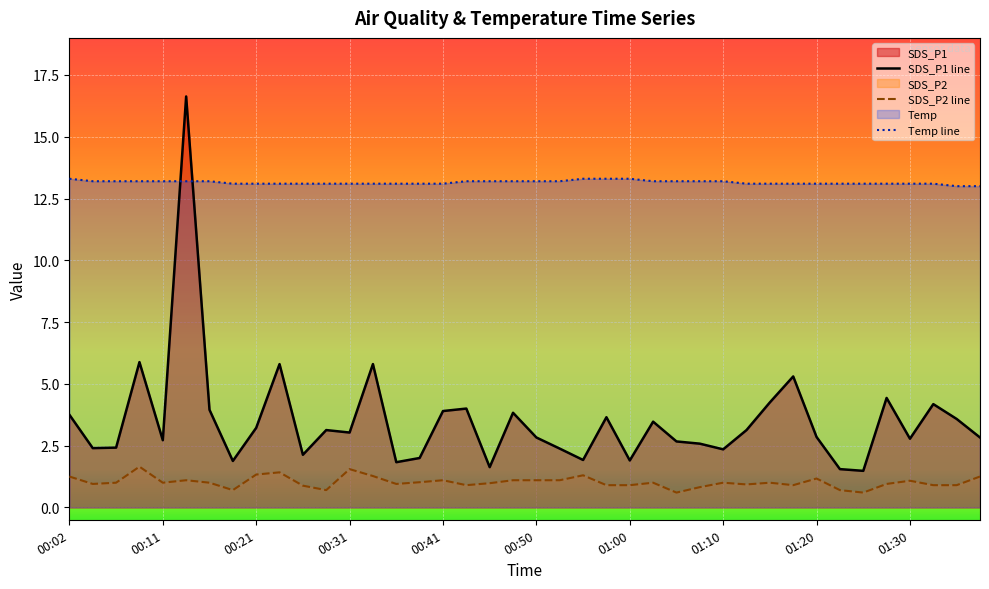

Reading right to left, what are all the values shown in this chart?

SDS_P1: 01:38=2.8	01:35=3.6	01:33=4.2	01:30=2.8	01:28=4.4	01:25=1.5	01:23=1.6	01:20=2.9	01:18=5.3	01:15=4.2	01:13=3.1	01:10=2.4	01:08=2.6	01:05=2.7	01:03=3.5	01:00=1.9	00:58=3.6	00:55=1.9	00:53=2.4	00:50=2.8	00:48=3.8	00:46=1.6	00:43=4.0	00:41=3.9	00:38=2.0	00:36=1.8	00:33=5.8	00:31=3.0	00:28=3.1	00:26=2.1	00:24=5.8	00:21=3.2	00:19=1.9	00:16=4.0	00:14=16.6	00:11=2.7	00:09=5.9	00:07=2.4	00:04=2.4	00:02=3.8
SDS_P2: 01:38=1.2	01:35=0.9	01:33=0.9	01:30=1.1	01:28=0.9	01:25=0.6	01:23=0.7	01:20=1.2	01:18=0.9	01:15=1.0	01:13=0.9	01:10=1.0	01:08=0.8	01:05=0.6	01:03=1.0	01:00=0.9	00:58=0.9	00:55=1.3	00:53=1.1	00:50=1.1	00:48=1.1	00:46=1.0	00:43=0.9	00:41=1.1	00:38=1.0	00:36=0.9	00:33=1.3	00:31=1.6	00:28=0.7	00:26=0.9	00:24=1.4	00:21=1.3	00:19=0.7	00:16=1.0	00:14=1.1	00:11=1.0	00:09=1.6	00:07=1.0	00:04=0.9	00:02=1.2
Temp: 01:38=13.0	01:35=13.0	01:33=13.1	01:30=13.1	01:28=13.1	01:25=13.1	01:23=13.1	01:20=13.1	01:18=13.1	01:15=13.1	01:13=13.1	01:10=13.2	01:08=13.2	01:05=13.2	01:03=13.2	01:00=13.3	00:58=13.3	00:55=13.3	00:53=13.2	00:50=13.2	00:48=13.2	00:46=13.2	00:43=13.2	00:41=13.1	00:38=13.1	00:36=13.1	00:33=13.1	00:31=13.1	00:28=13.1	00:26=13.1	00:24=13.1	00:21=13.1	00:19=13.1	00:16=13.2	00:14=13.2	00:11=13.2	00:09=13.2	00:07=13.2	00:04=13.2	00:02=13.3